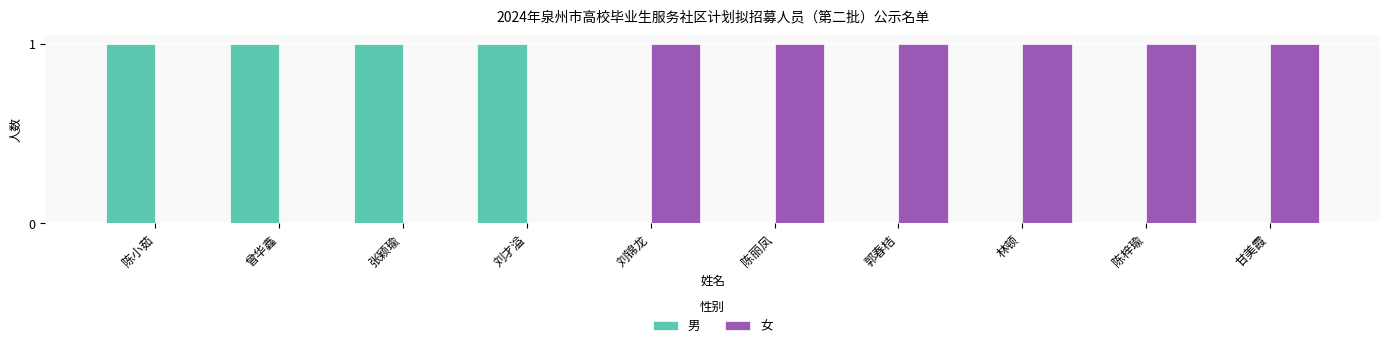

Which series has the largest total across all categories?

女